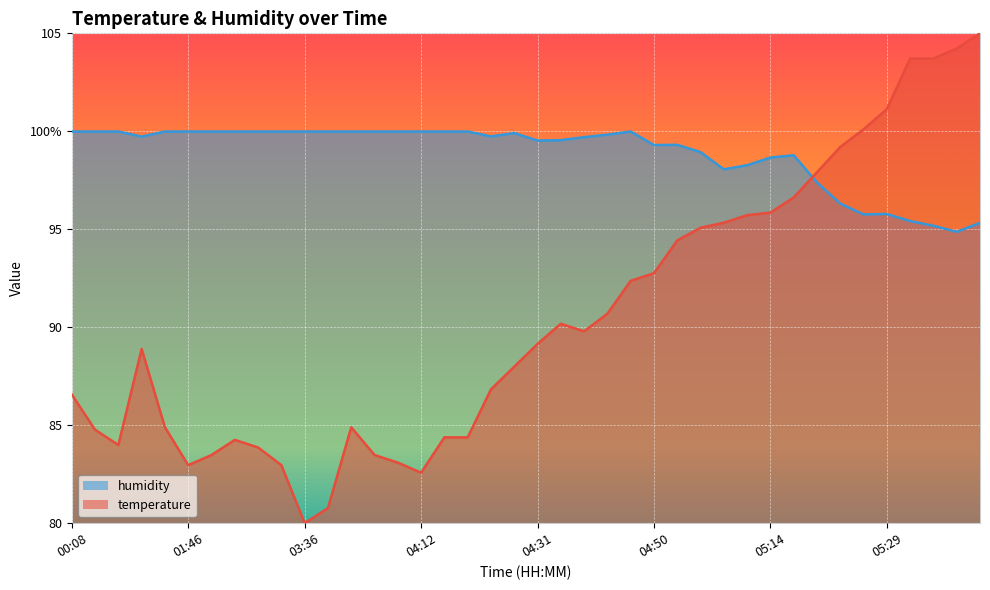

Does the chart display data point markers on the line(s)?

No